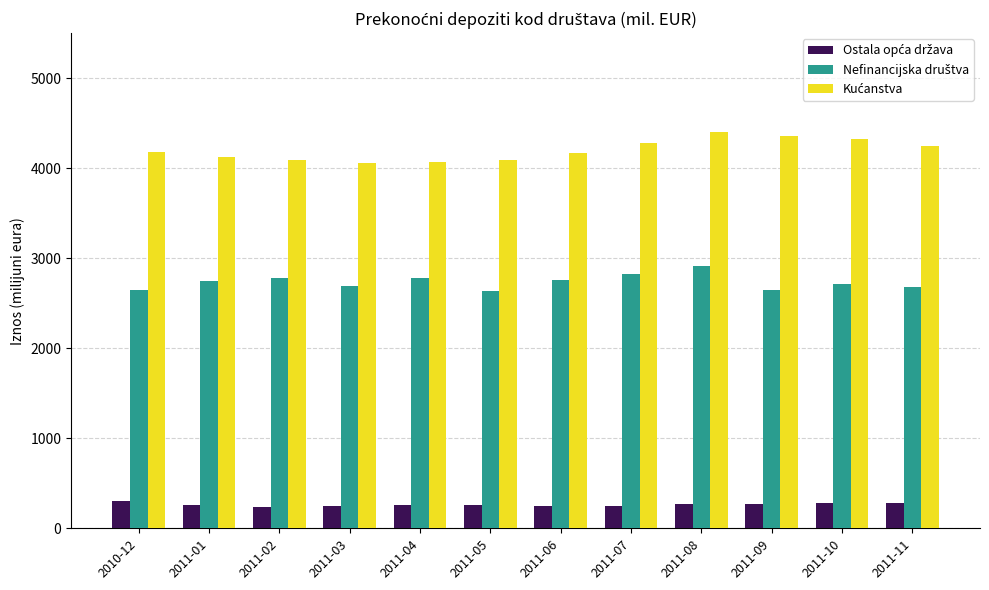

What is the label of the 9th bar from the right?

2011-03